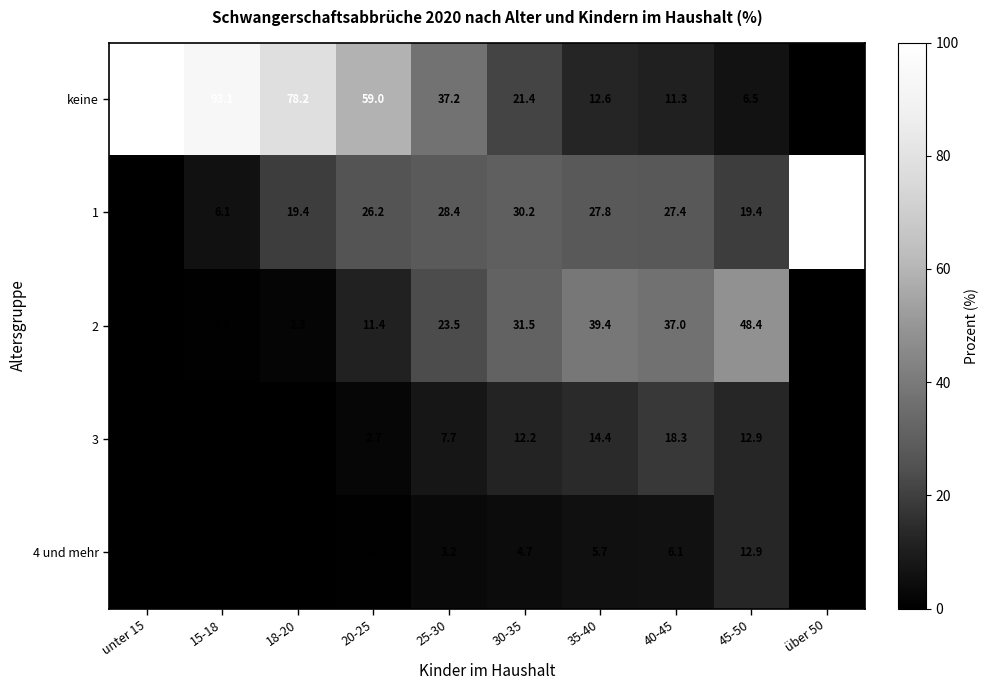

Is it true that 2 equals 25.9 at unter 15?

False